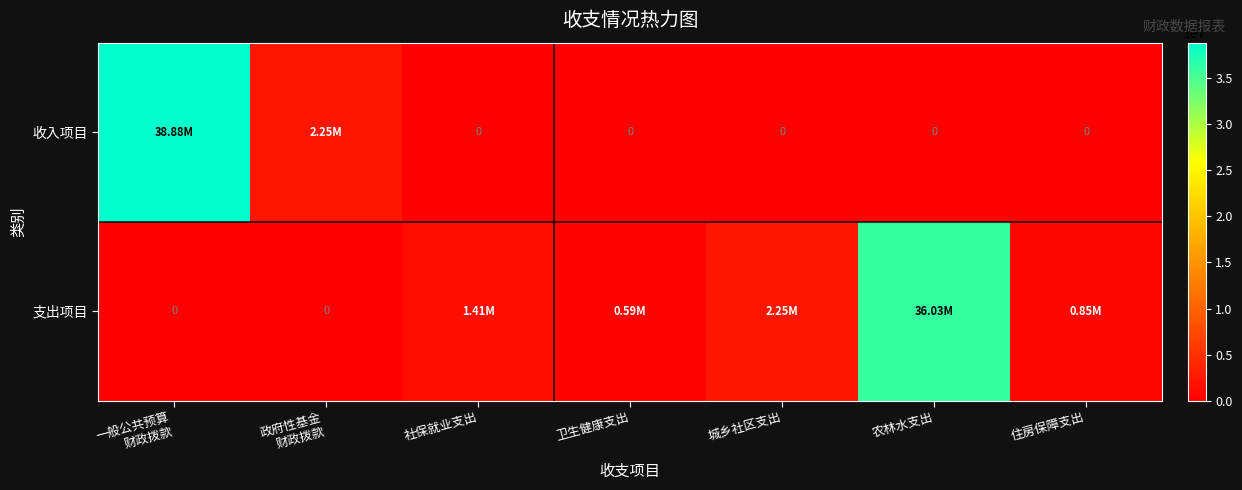

What is the total value across all series at 一般公共预算
财政拨款?

38877572.0